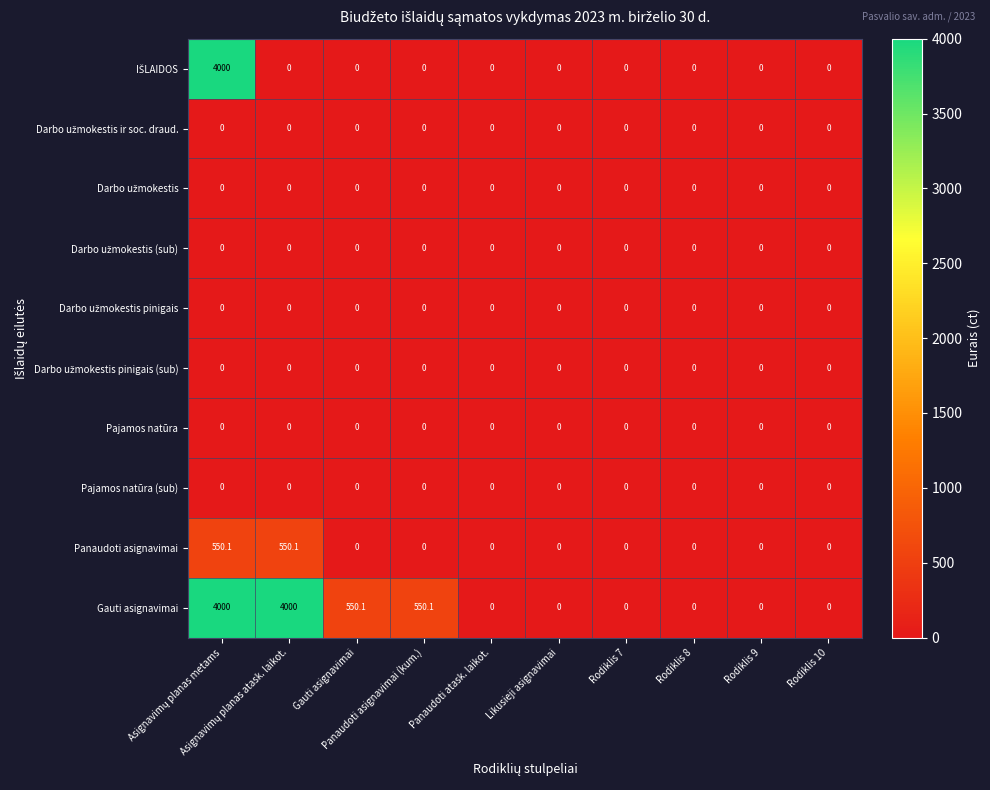

What is the greatest value displayed?

4000.0